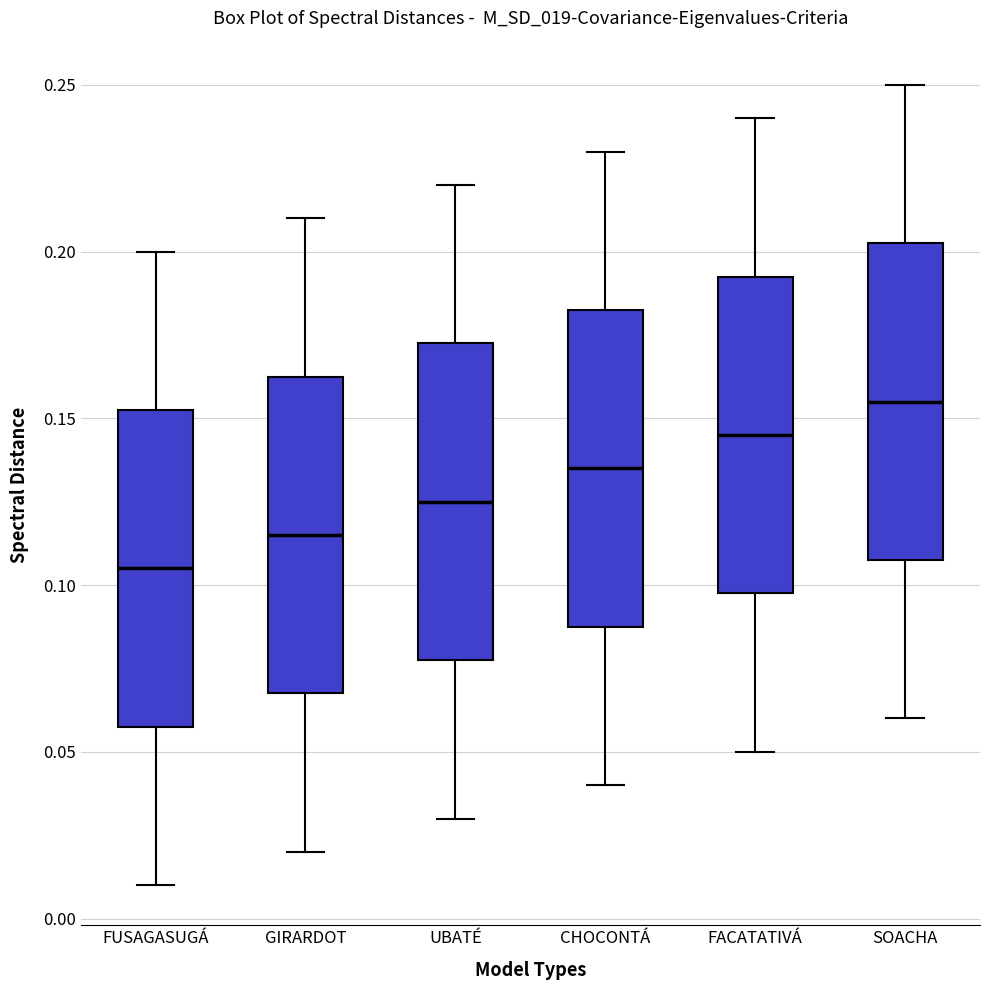

Reading left to right, read every box against the y-axis: the position of its median line, the range the box covers, and the ends of its whiskers. The values are not printed on the chart, so give them approximately, as read against the axis.

FUSAGASUGÁ: median 0.105, box 0.060 to 0.155, whiskers 0.010 to 0.200
GIRARDOT: median 0.115, box 0.070 to 0.165, whiskers 0.020 to 0.210
UBATÉ: median 0.125, box 0.080 to 0.175, whiskers 0.030 to 0.220
CHOCONTÁ: median 0.135, box 0.090 to 0.185, whiskers 0.040 to 0.230
FACATATIVÁ: median 0.145, box 0.100 to 0.195, whiskers 0.050 to 0.240
SOACHA: median 0.155, box 0.110 to 0.205, whiskers 0.060 to 0.250